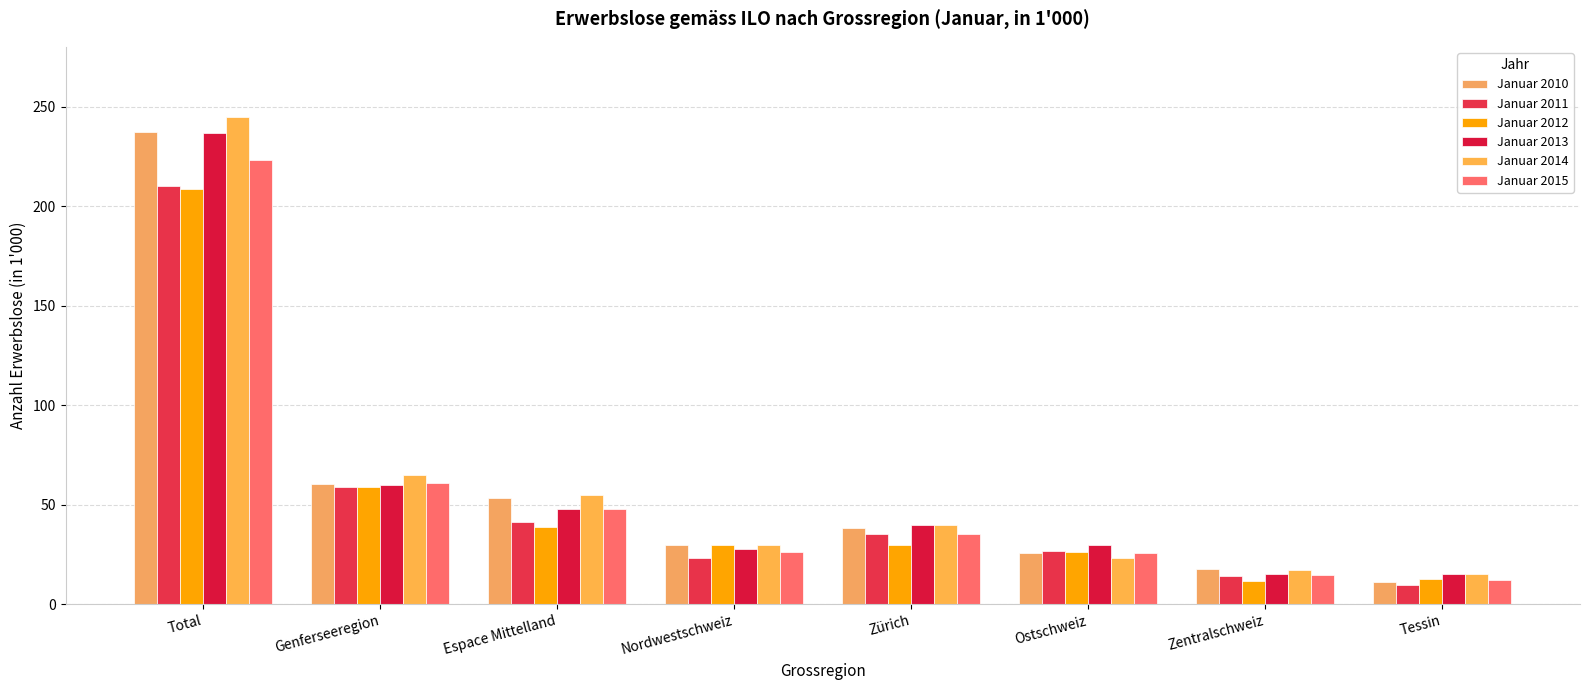

What is the lowest value of the Januar 2011 series?

9.8